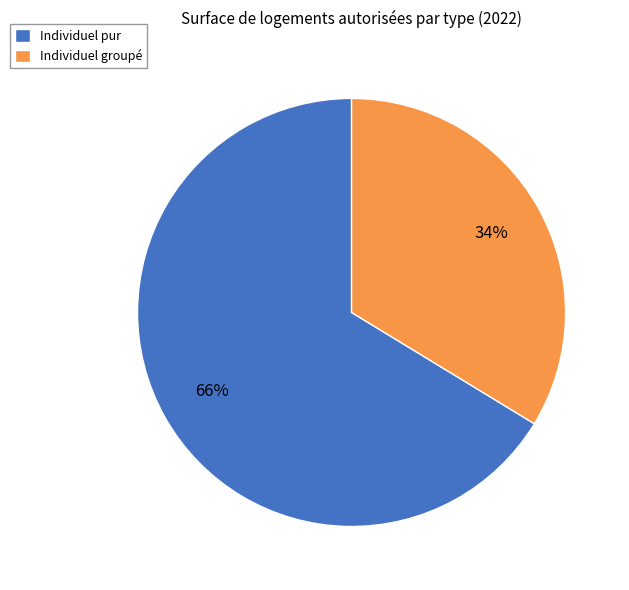

To the nearest percent, what is the average slice percentage?

50%